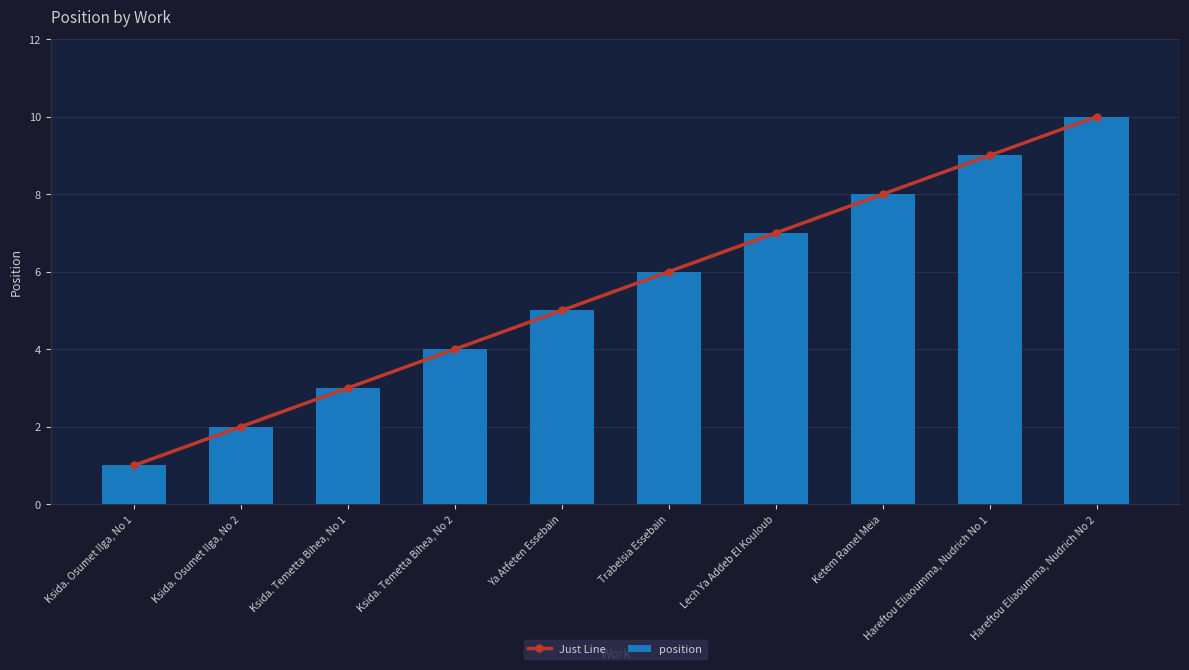

Where is Just Line nearest to the value 5?

Ya Atfeten Essebain